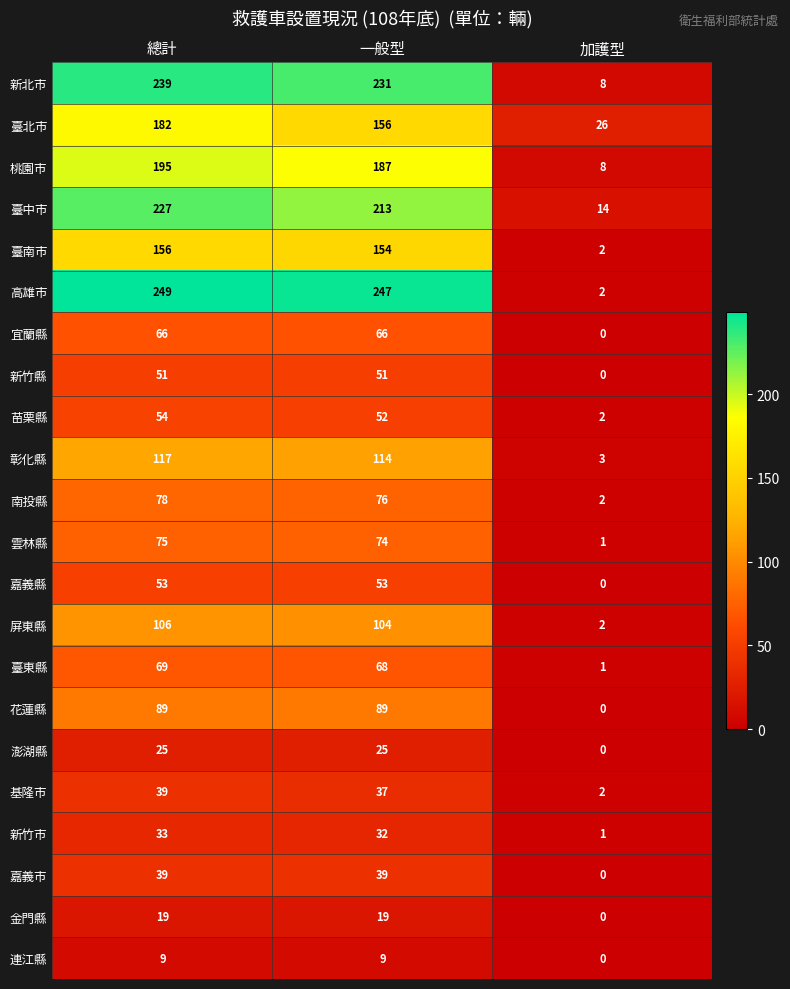

Which series has the largest total across all categories?

高雄市